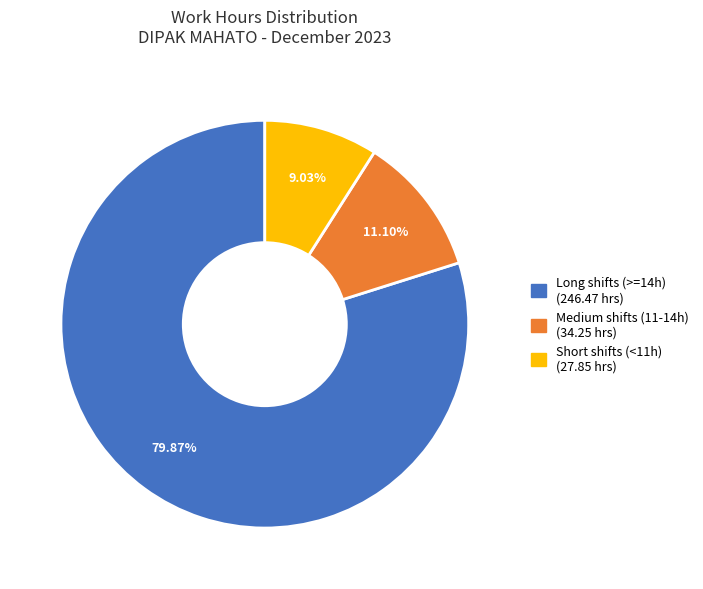

Is there a majority slice in this chart?

Yes